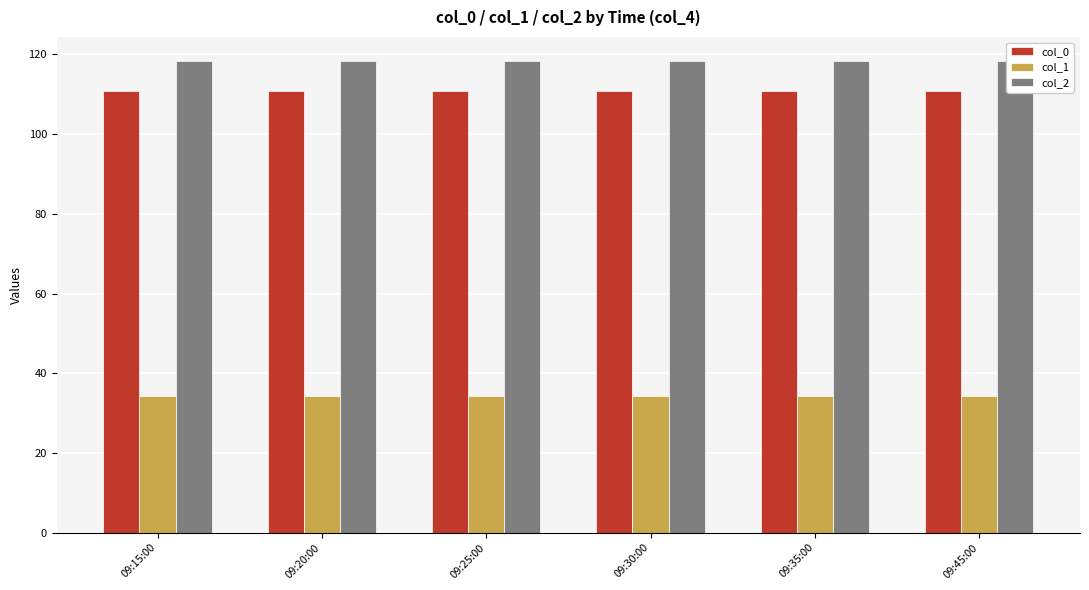

Reading right to left, list all the values displayed in this chart.

col_0: 110.9	110.9	110.9	110.9	110.9	110.9
col_1: 34.2	34.2	34.2	34.2	34.2	34.2
col_2: 118.5	118.5	118.5	118.5	118.5	118.5